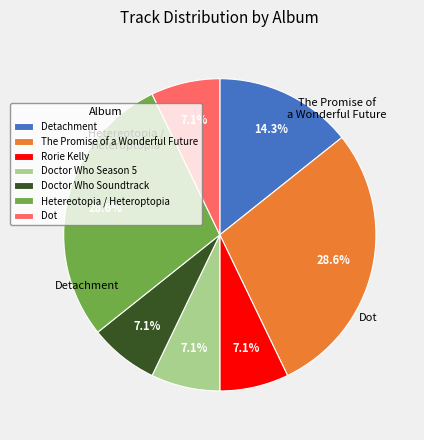

What is the change in value from Rorie Kelly to Hetereotopia / Heteroptopia?

+3